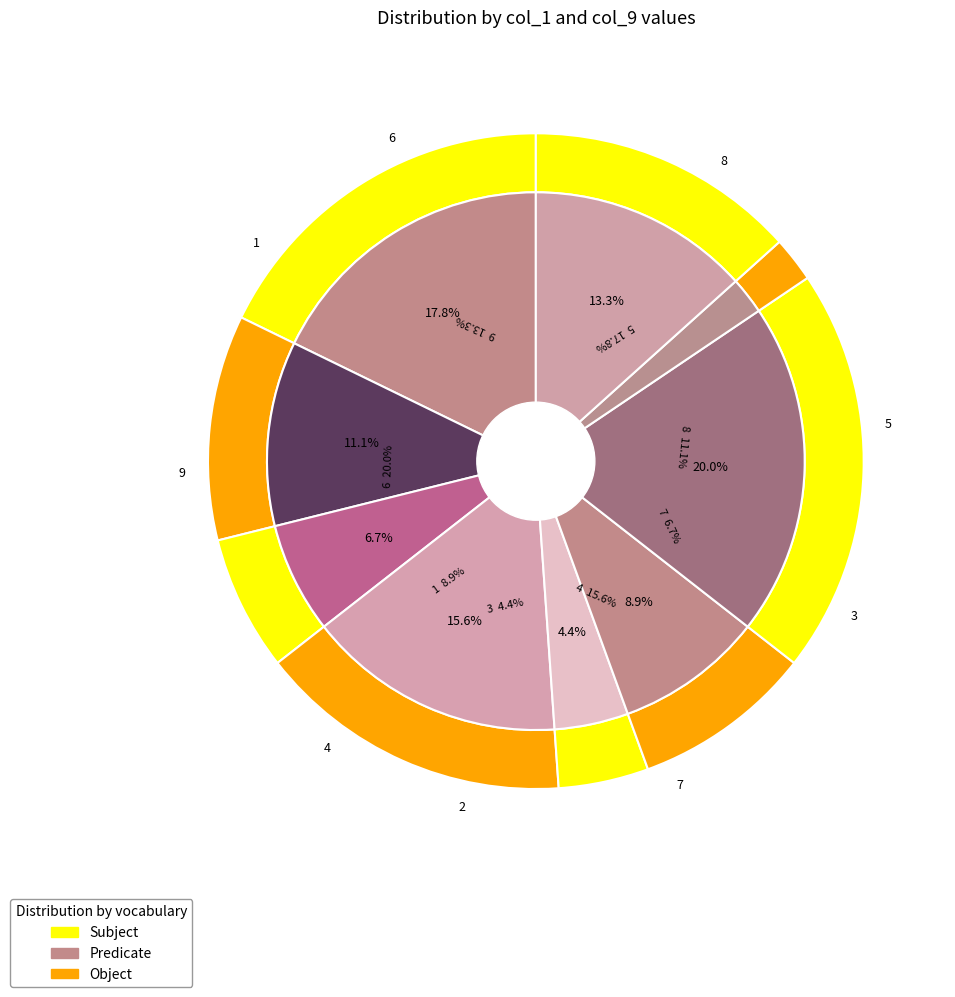

To the nearest percent, what portion does 6 represent?

20%